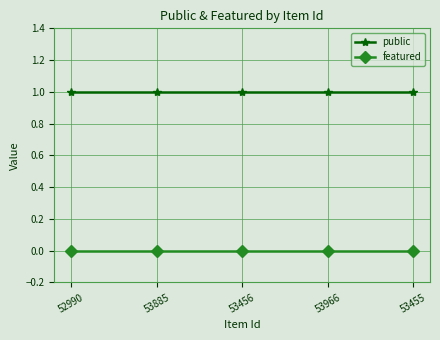

Rank the series by their average value, from lowest to highest.

featured, public